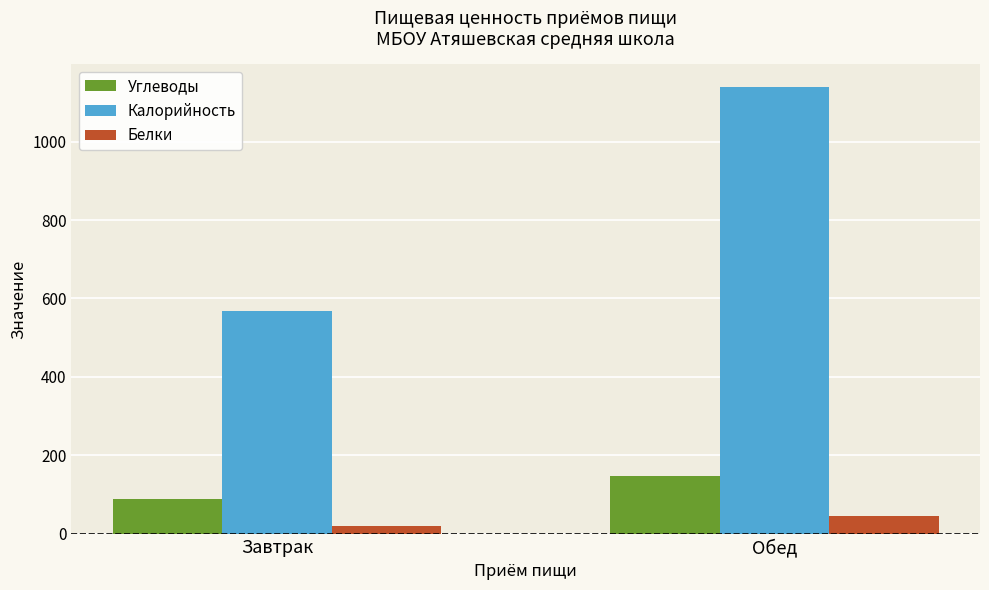

Reading left to right, list all the values displayed in this chart.

Углеводы: 88.4	147.2
Калорийность: 568.5	1140.5
Белки: 19.2	44.5